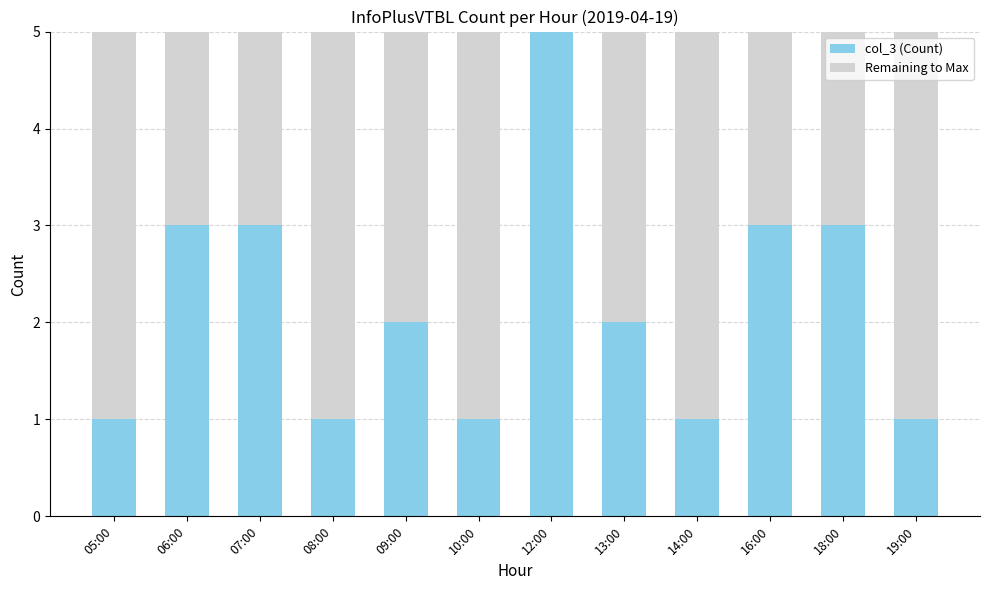

True or false: col_3 (Count) has a value of 1 at 05:00.

True